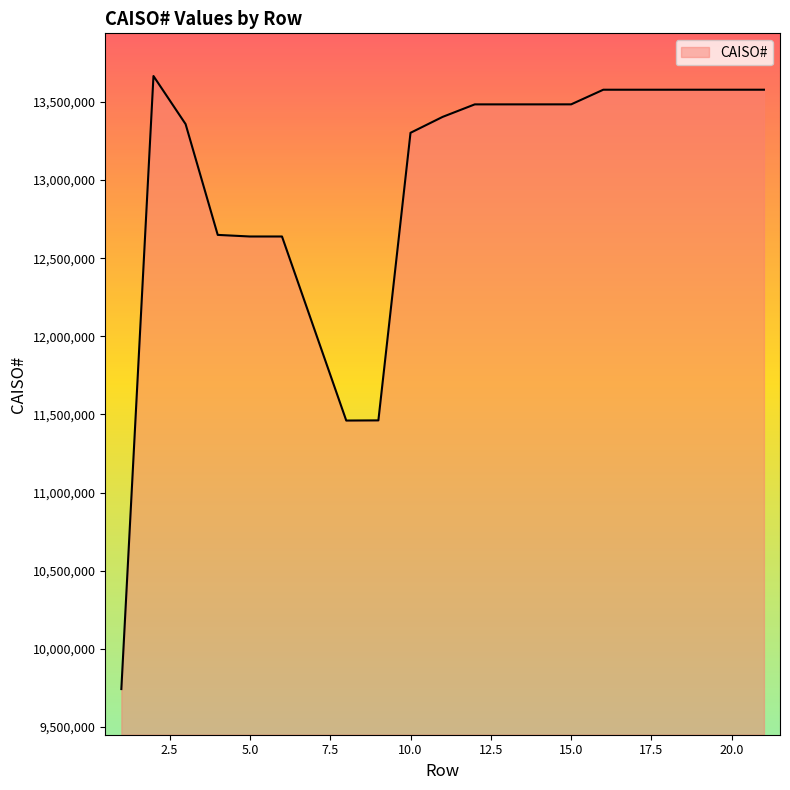

What is the minimum value shown in the chart?

9741845